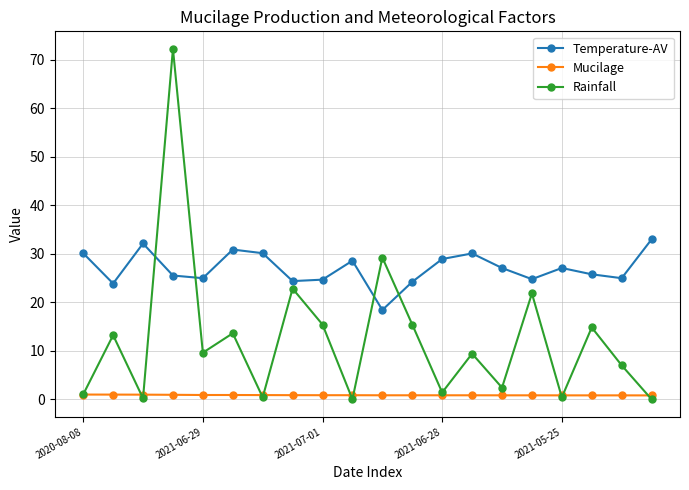

What is the greatest value displayed?

72.2